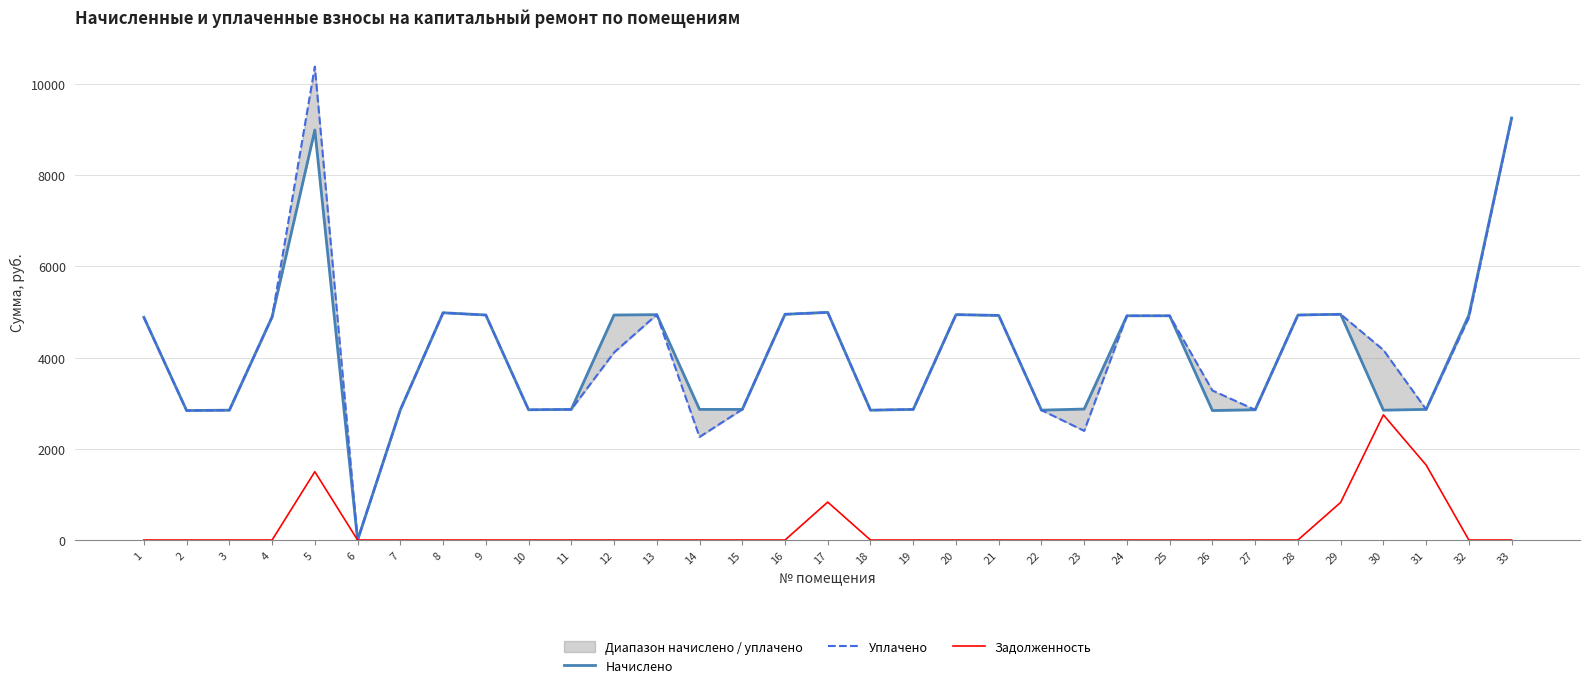

How many interior local peaks does the Уплачено series have?

6